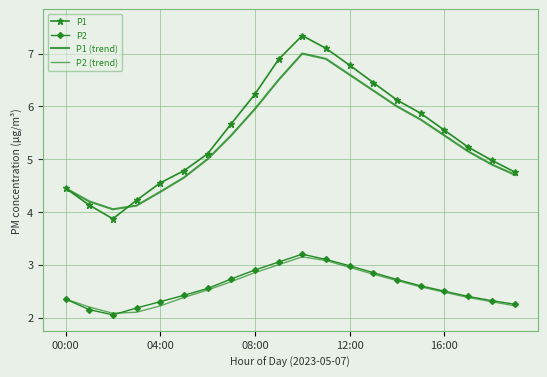

How many interior local peaks does the P1 (trend) series have?

1